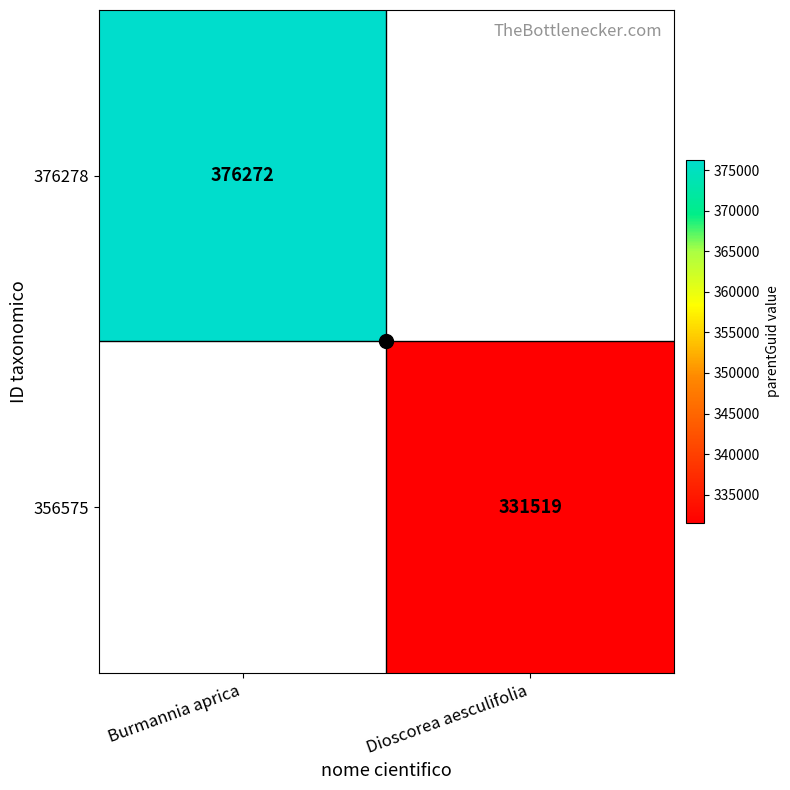

How many positive values does the 356575 series have?

1